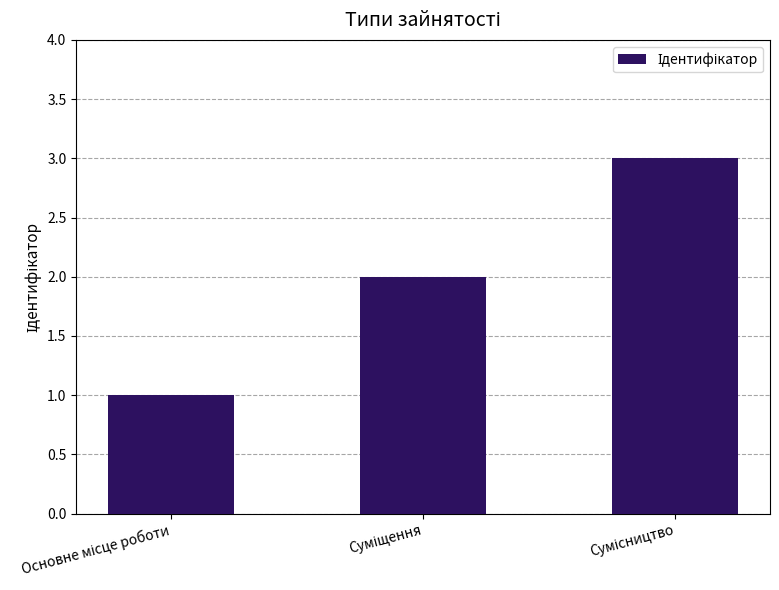

What is the maximum value shown in the chart?

3